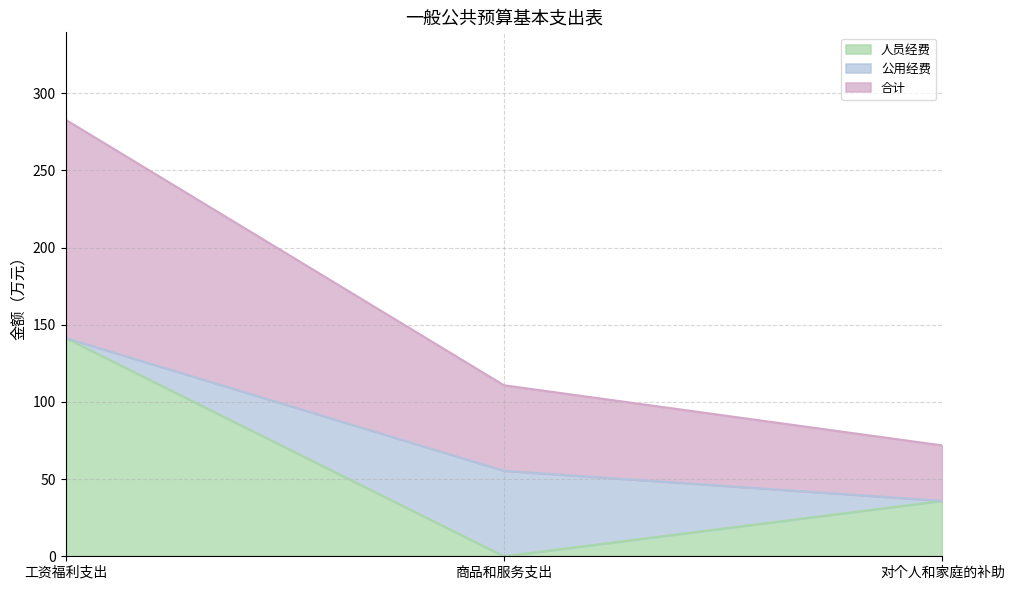

Rank the categories by 人员经费 value from highest to lowest.

工资福利支出, 对个人和家庭的补助, 商品和服务支出